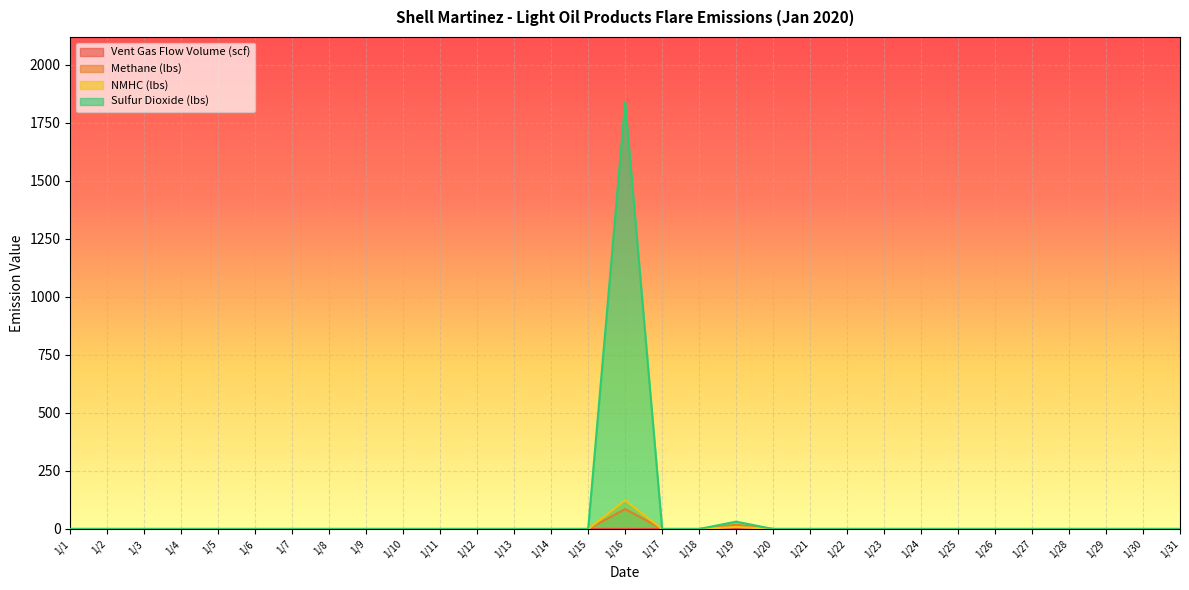

True or false: NMHC (lbs) and Vent Gas Flow Volume (scf) cross at least once.

False